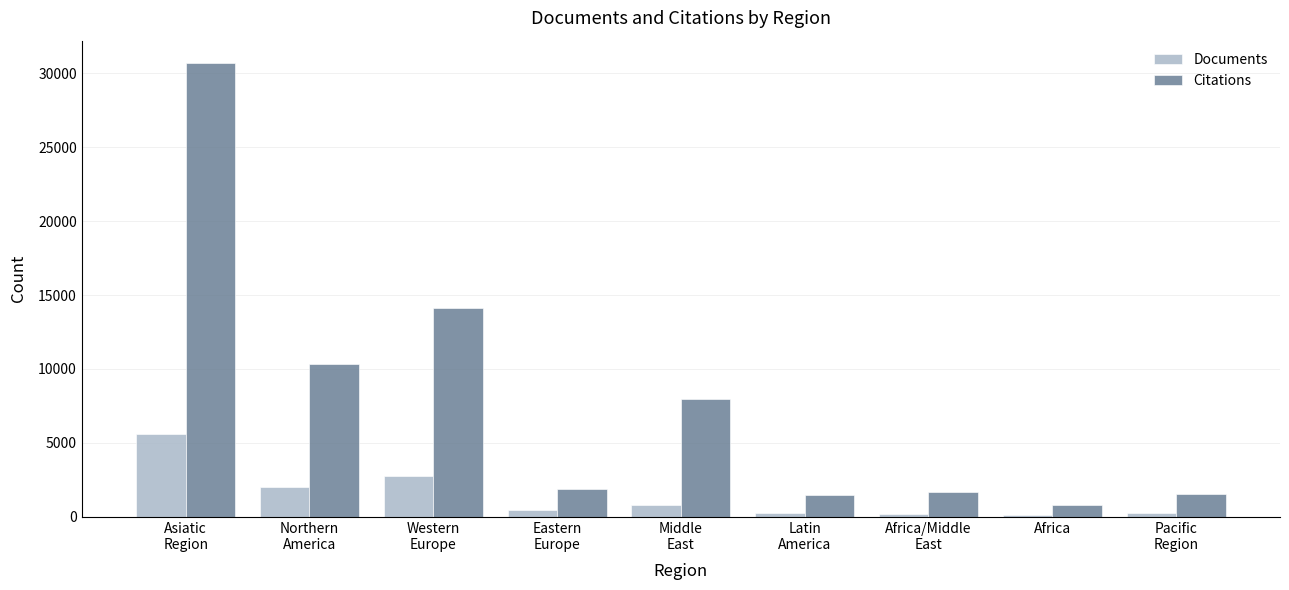

At Latin
America, list the series in order from largest to smallest.

Citations, Documents